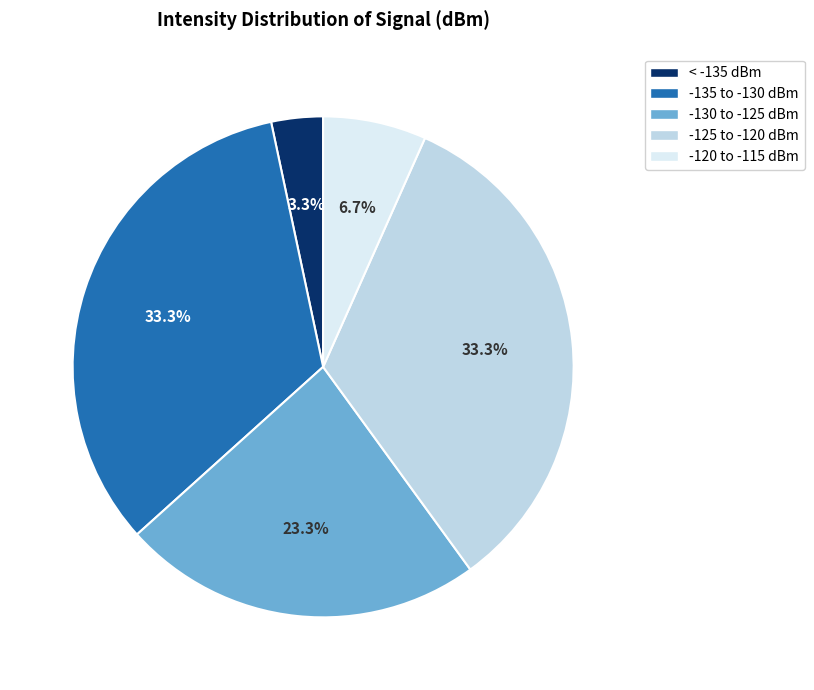

Approximately how many times larger is the value at -130 to -125 dBm compared to -120 to -115 dBm?

3.5